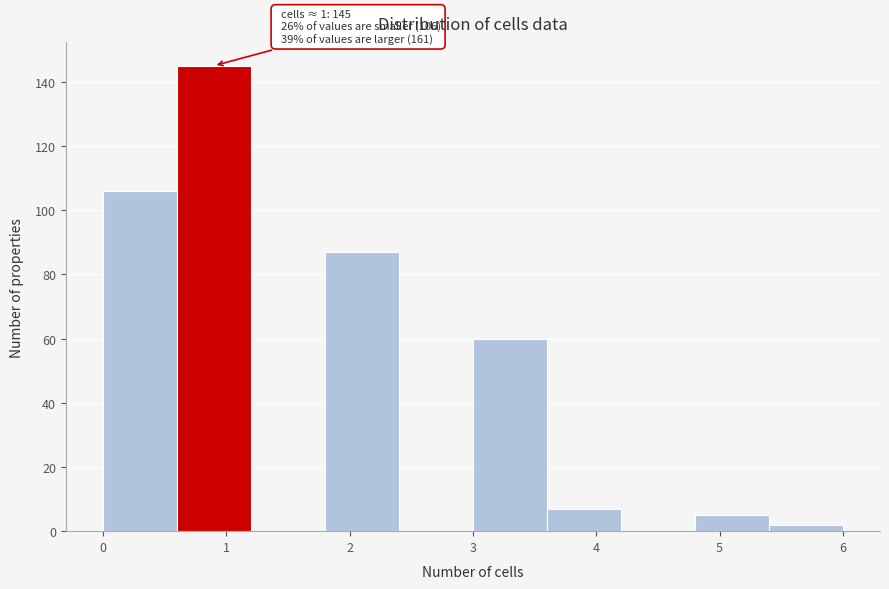

Which range on the x-axis has the tallest bar?

0.6 to 1.2